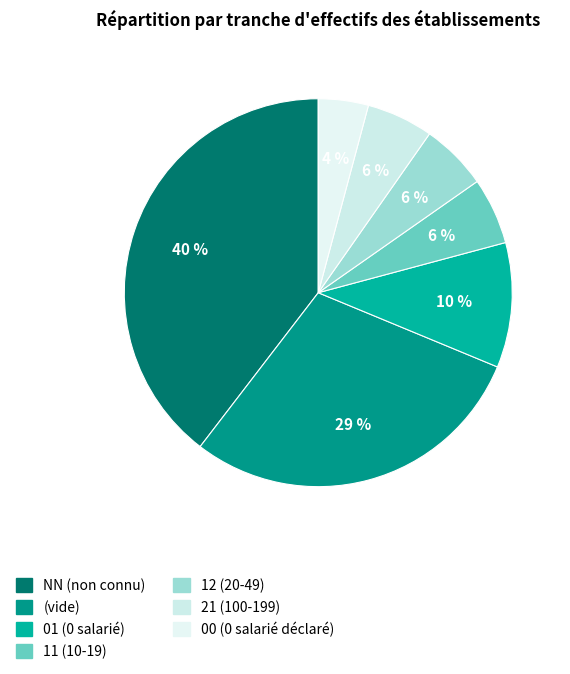

What is the smallest slice in the pie chart?

00 (0 salarié déclaré)